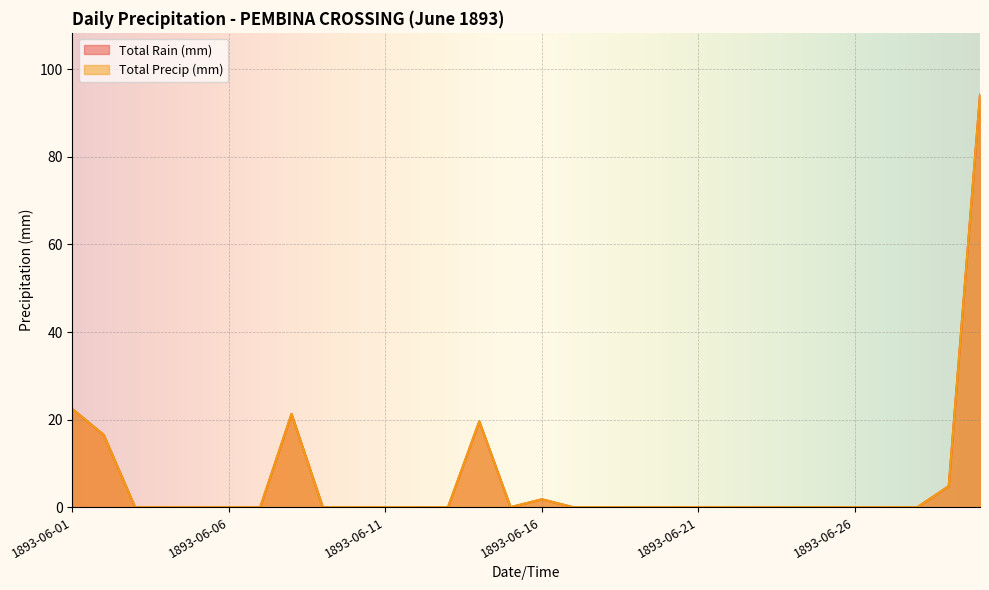

Reading right to left, what are all the values shown in this chart?

Total Rain (mm): 94.2	4.8	0.0	0.0	0.0	0.0	0.0	0.0	0.0	0.0	0.0	0.0	0.0	0.0	1.8	0.0	19.6	0.0	0.0	0.0	0.0	0.0	21.3	0.0	0.0	0.0	0.0	0.0	16.5	22.4
Total Precip (mm): 94.2	4.8	0.0	0.0	0.0	0.0	0.0	0.0	0.0	0.0	0.0	0.0	0.0	0.0	1.8	0.0	19.6	0.0	0.0	0.0	0.0	0.0	21.3	0.0	0.0	0.0	0.0	0.0	16.5	22.4